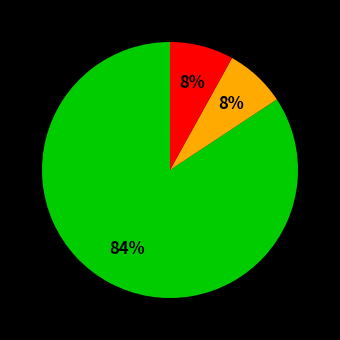

To the nearest percent, what is the average slice percentage?

33%